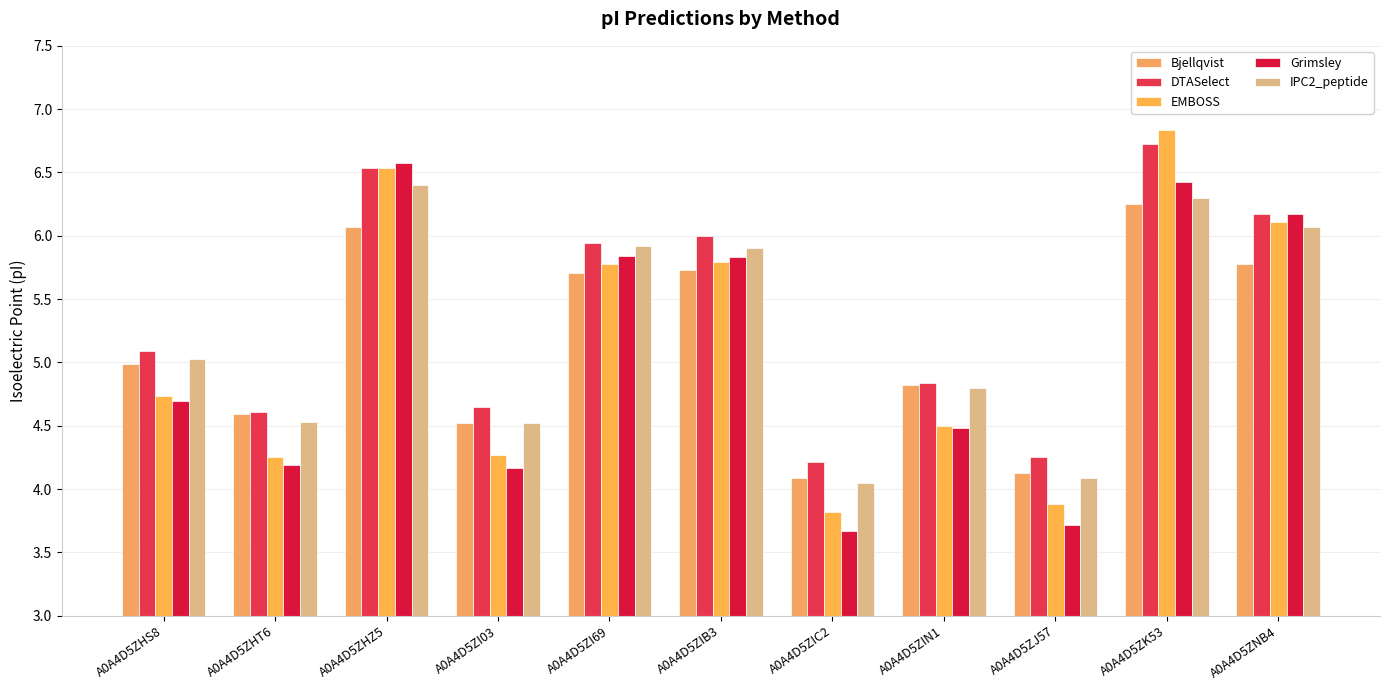

At which category does the chart reach its minimum across all series?

A0A4D5ZIC2